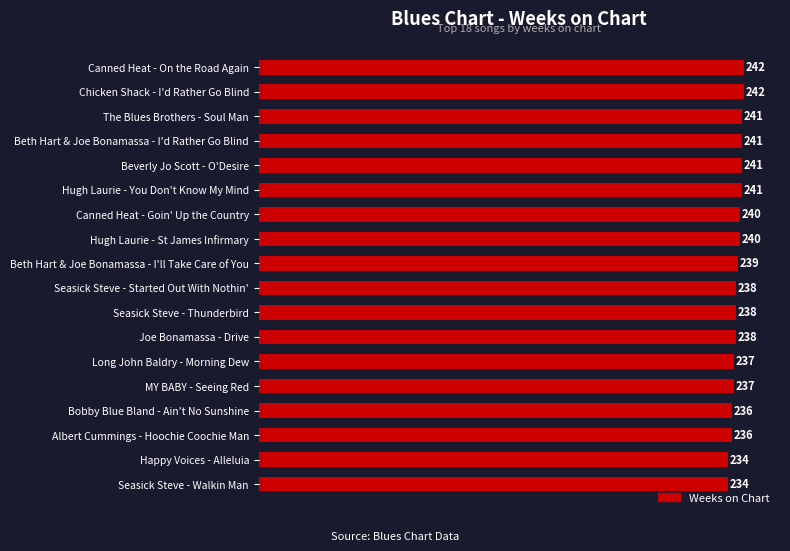

What is the sum of all values?

4295